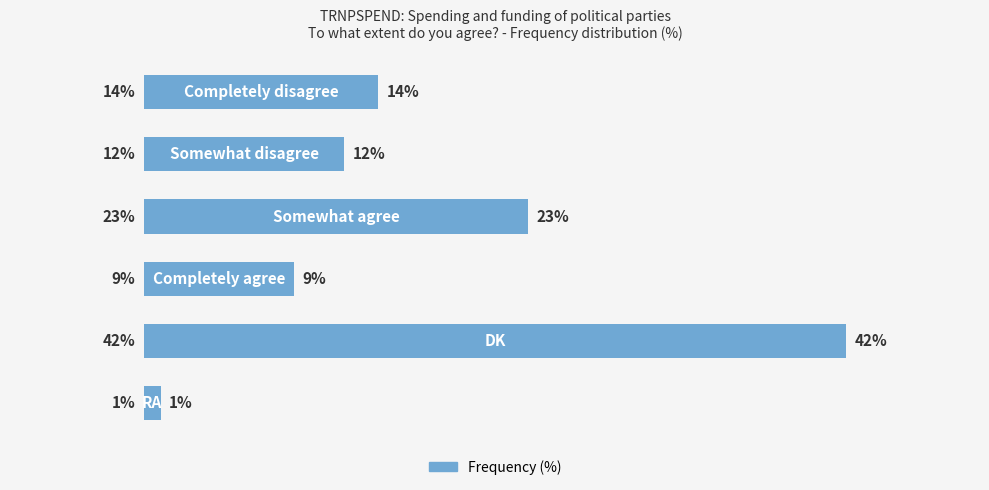

Are the bars horizontal?

Yes